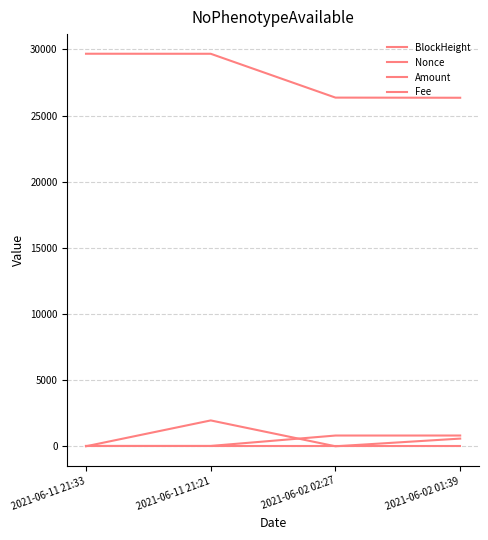

How many interior local peaks does the Nonce series have?

1